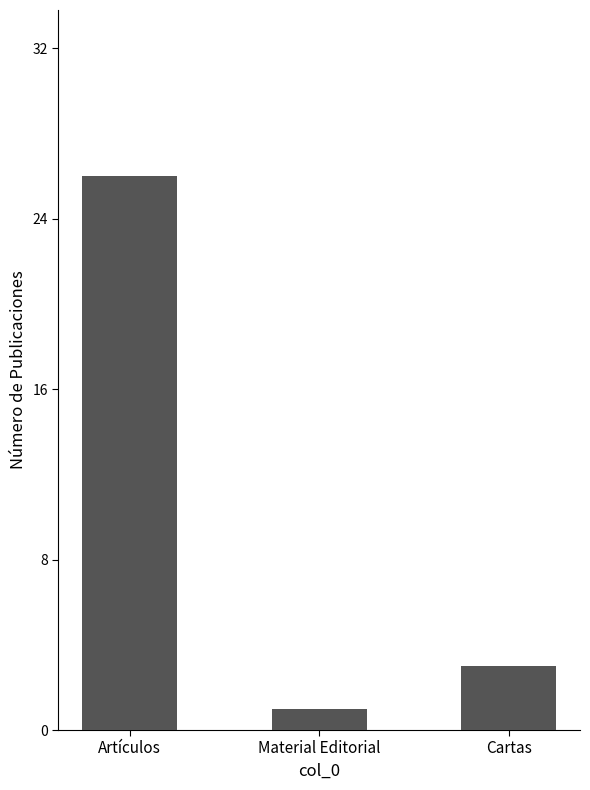

What is the difference between the second highest and minimum values?

2